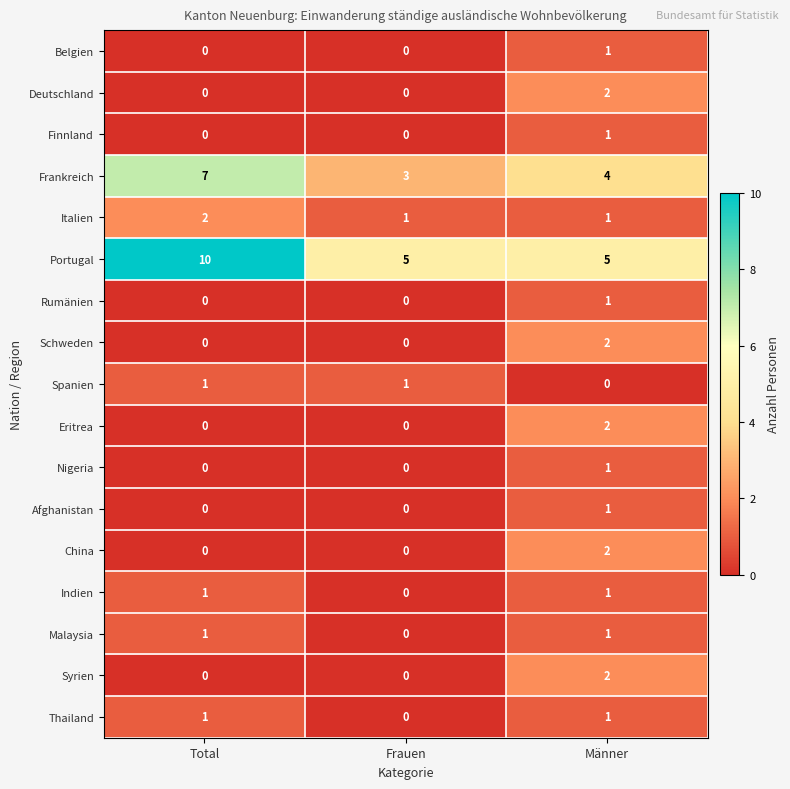

What is the total value across all series at Frauen?

10